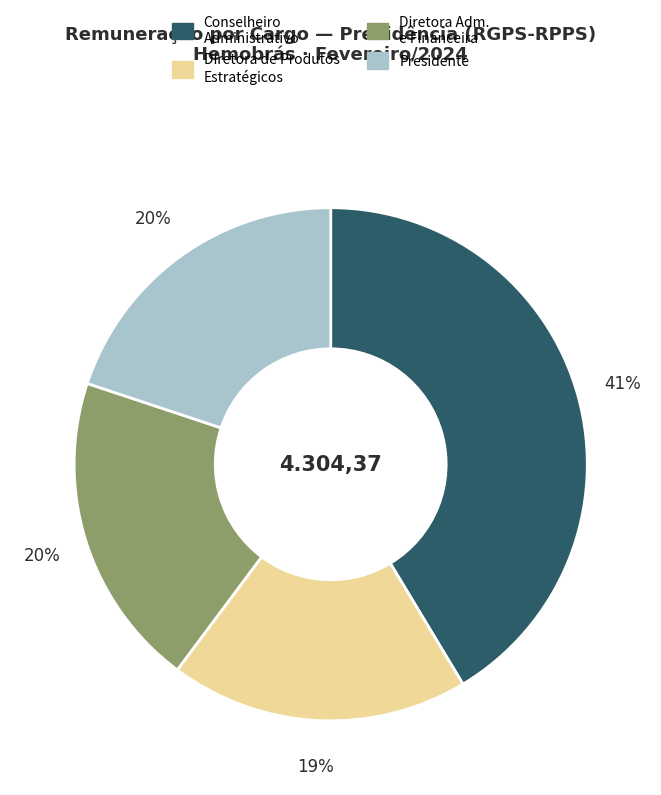

Is there any slice that represents more than half of the pie?

No